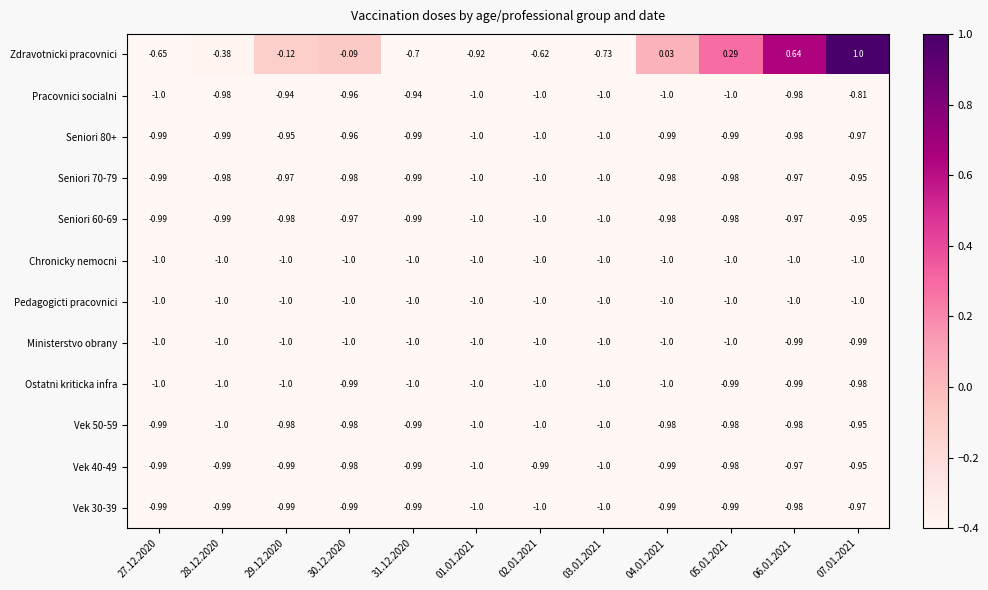

Between 28.12.2020 and 04.01.2021, which series saw the biggest shift?

Zdravotnicki pracovnici